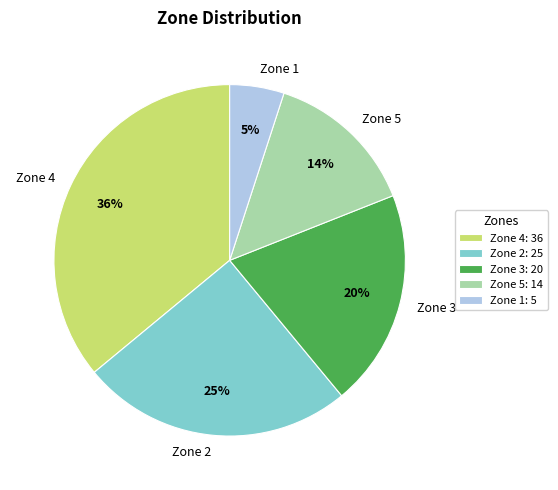

How many segments does this pie chart have?

5